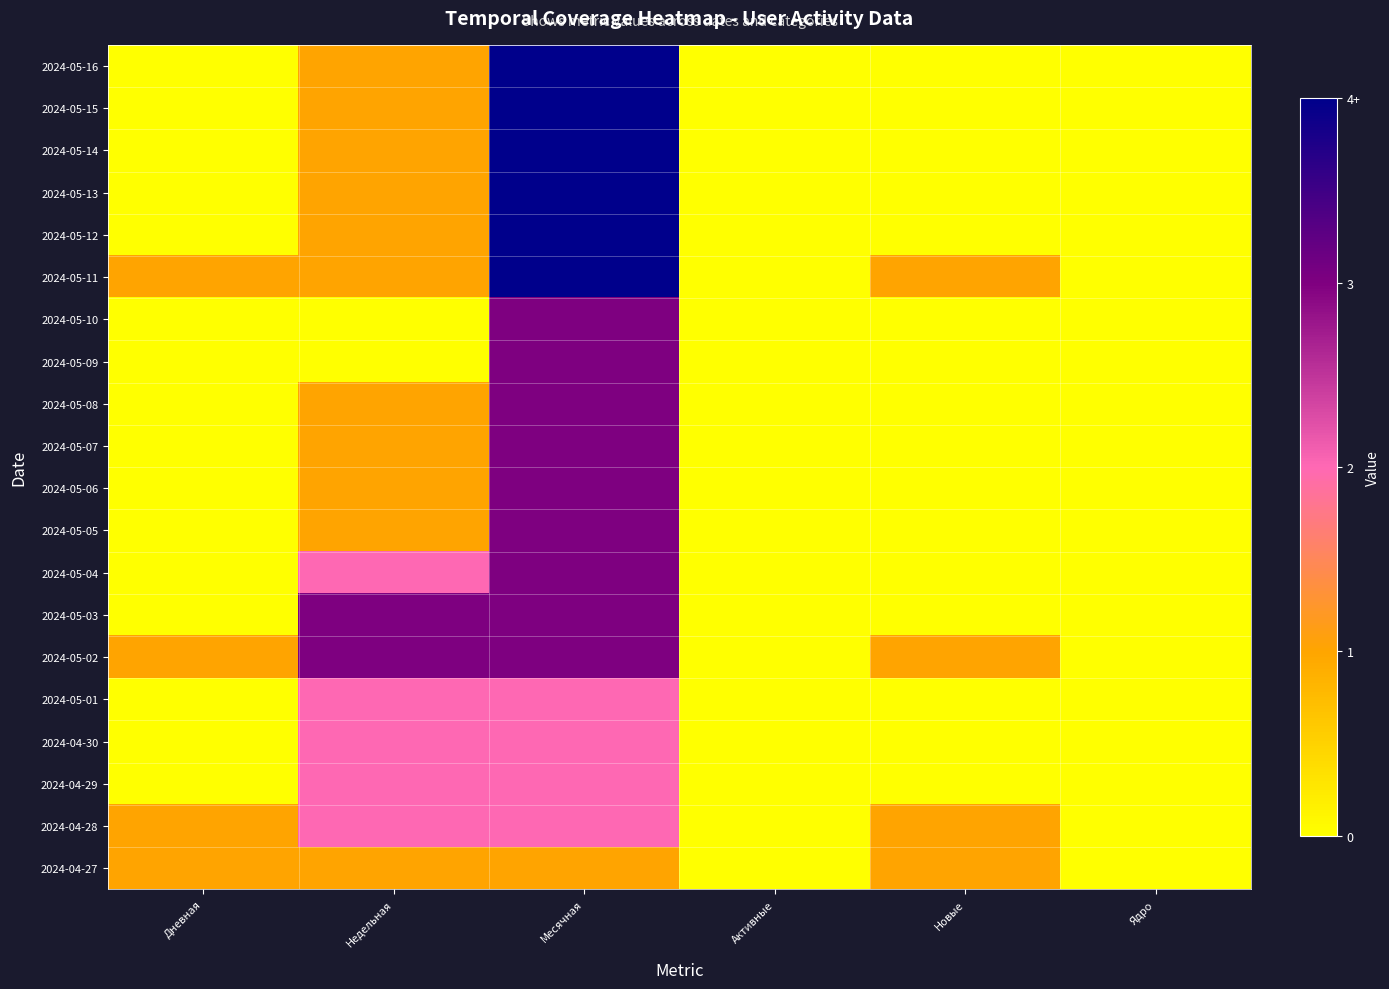

At how many categories does at least one series exceed 3?

1